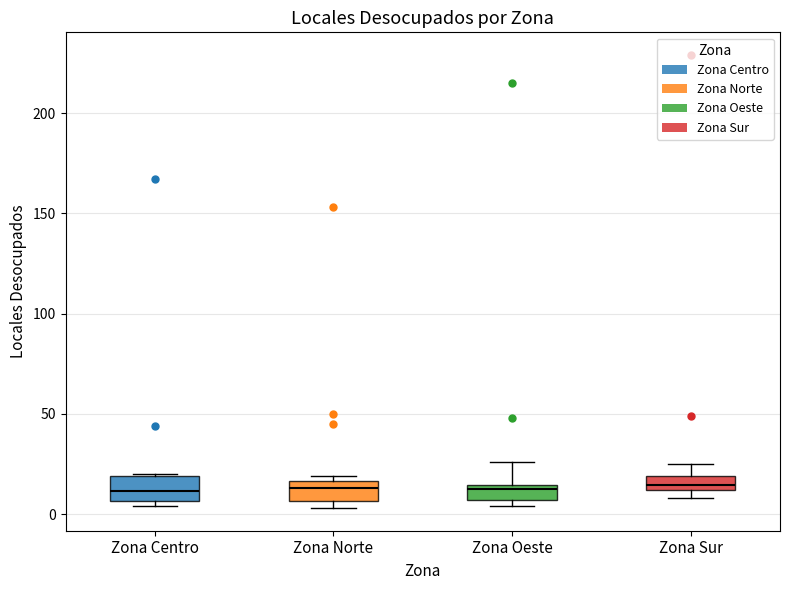

Where does the upper whisker of the box for Zona Sur end on the y-axis? The values are not printed on the chart, so give them approximately, as read against the axis.

25